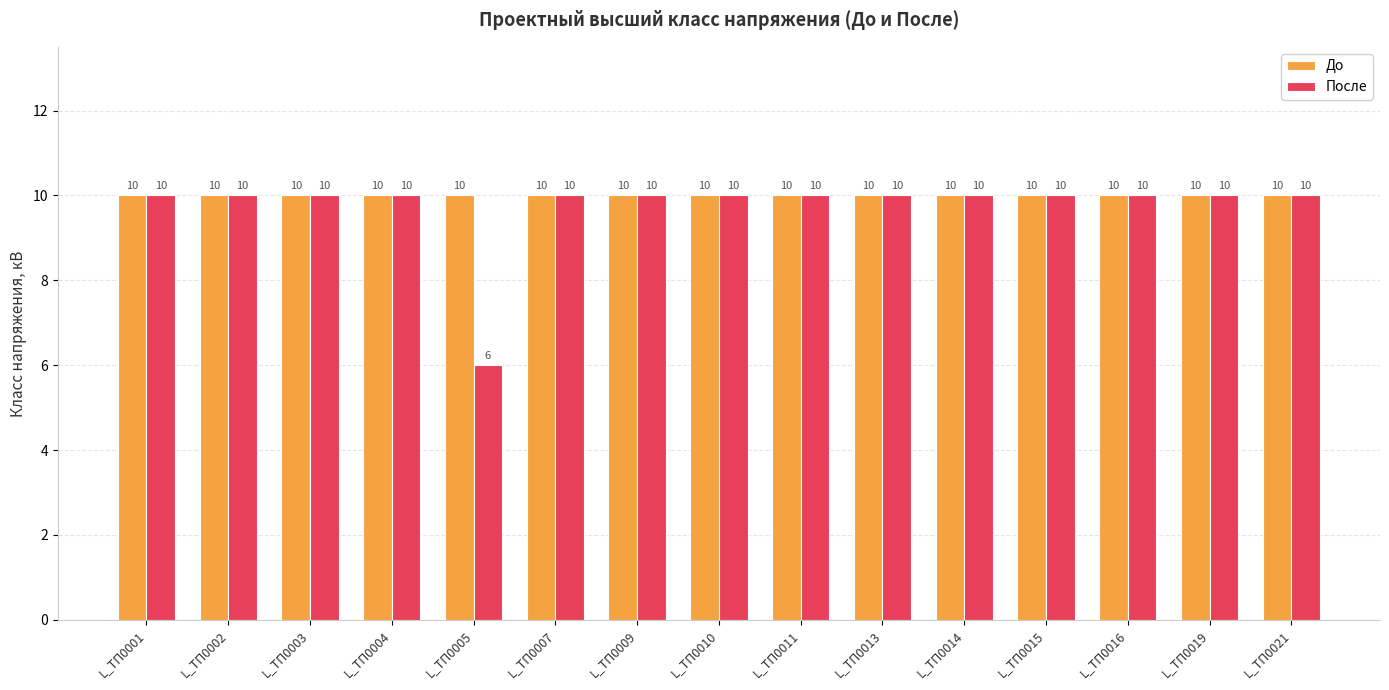

List the series in order of their overall mean, lowest first.

После, До